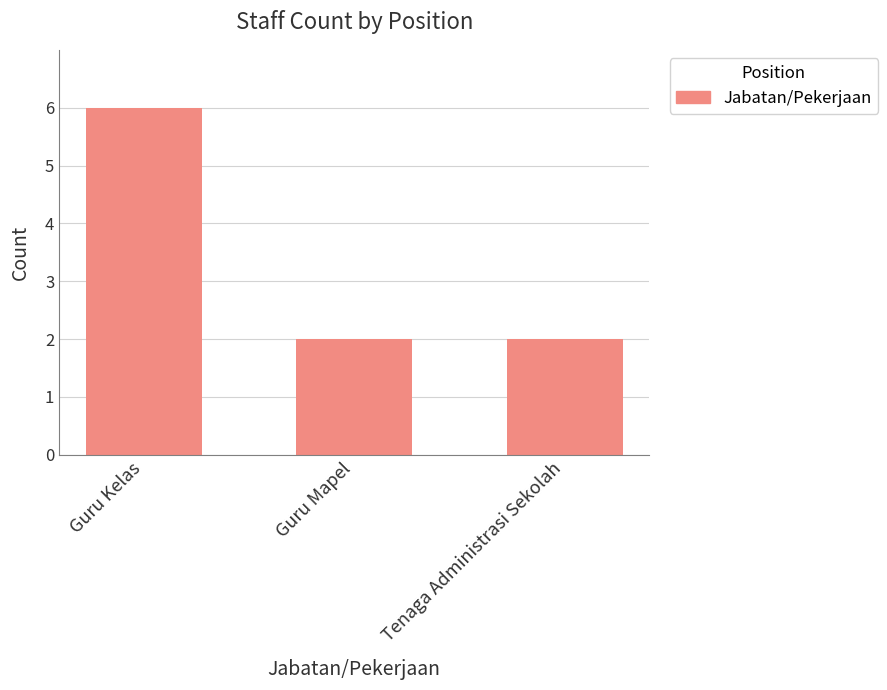

Does the chart contain any negative values?

No